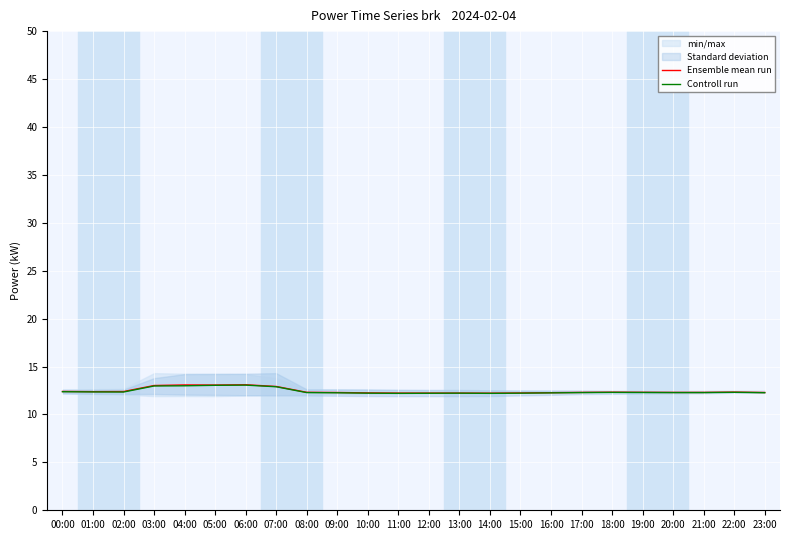

What is the total value across all series at 16:00?

24.5